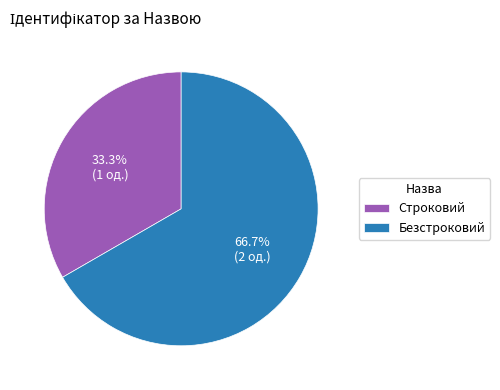

True or false: Строковий accounts for 27% of the total.

False